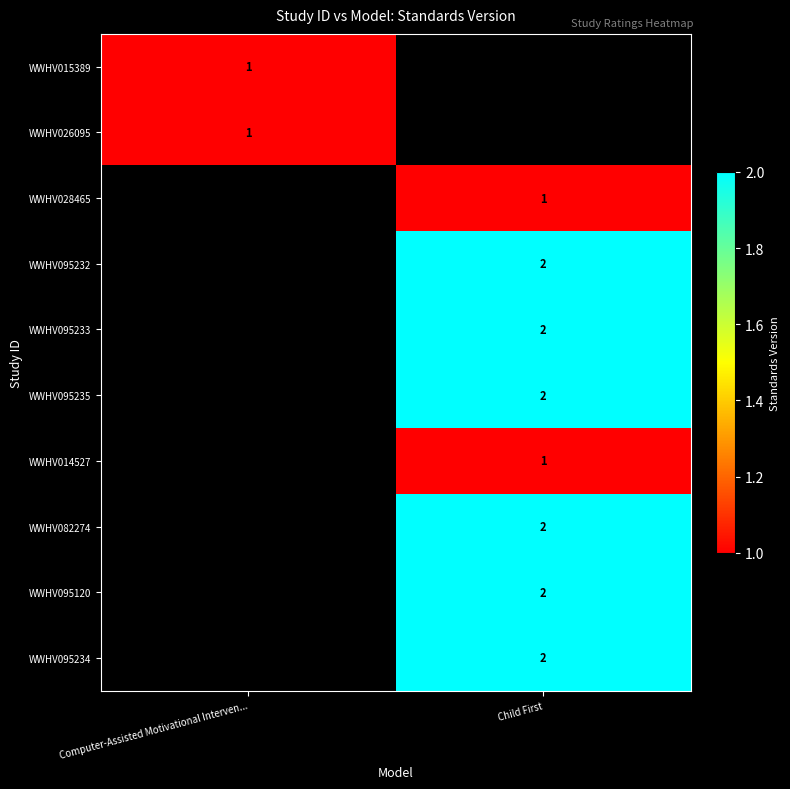

Is it true that WWHV082274 equals 1 at Child First?

False